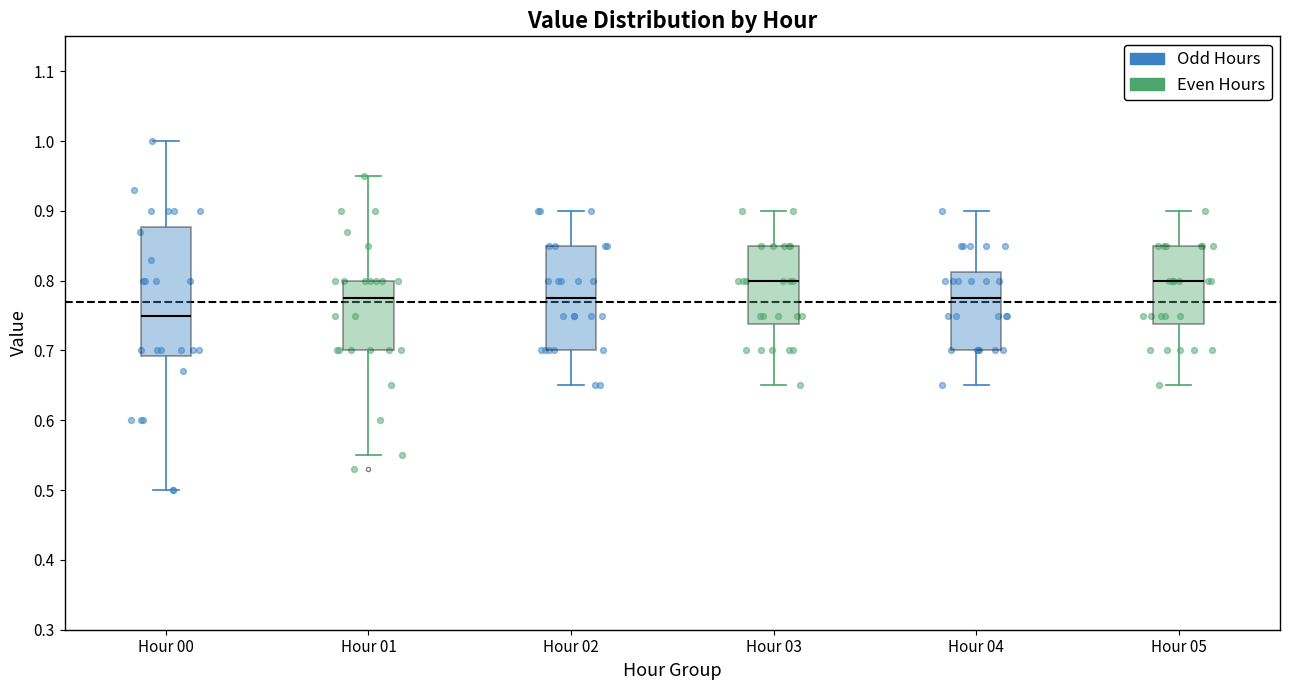

Where does the upper whisker of the box for Hour 00 end on the y-axis? The values are not printed on the chart, so give them approximately, as read against the axis.

1.00